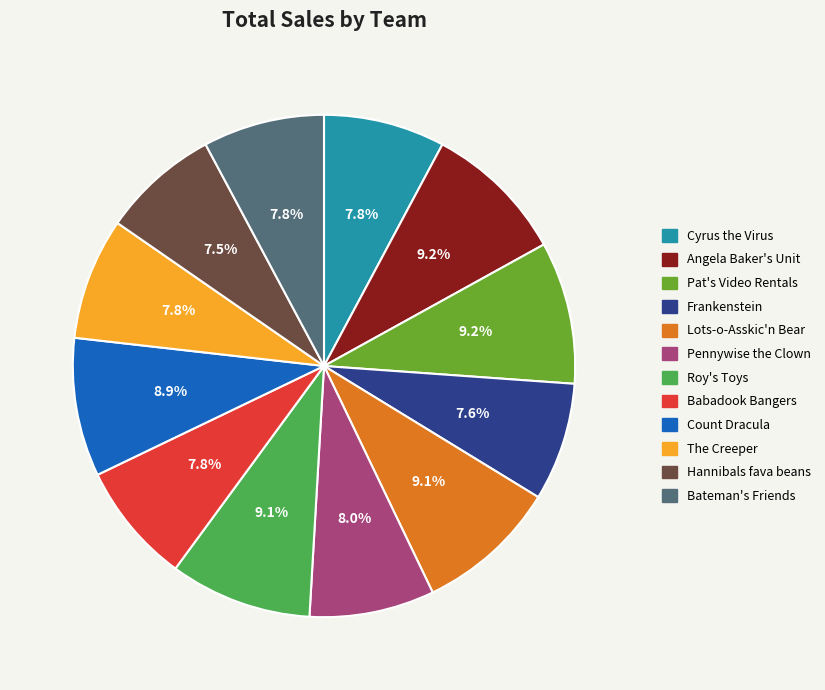

Is Bateman's Friends the majority of the pie?

No